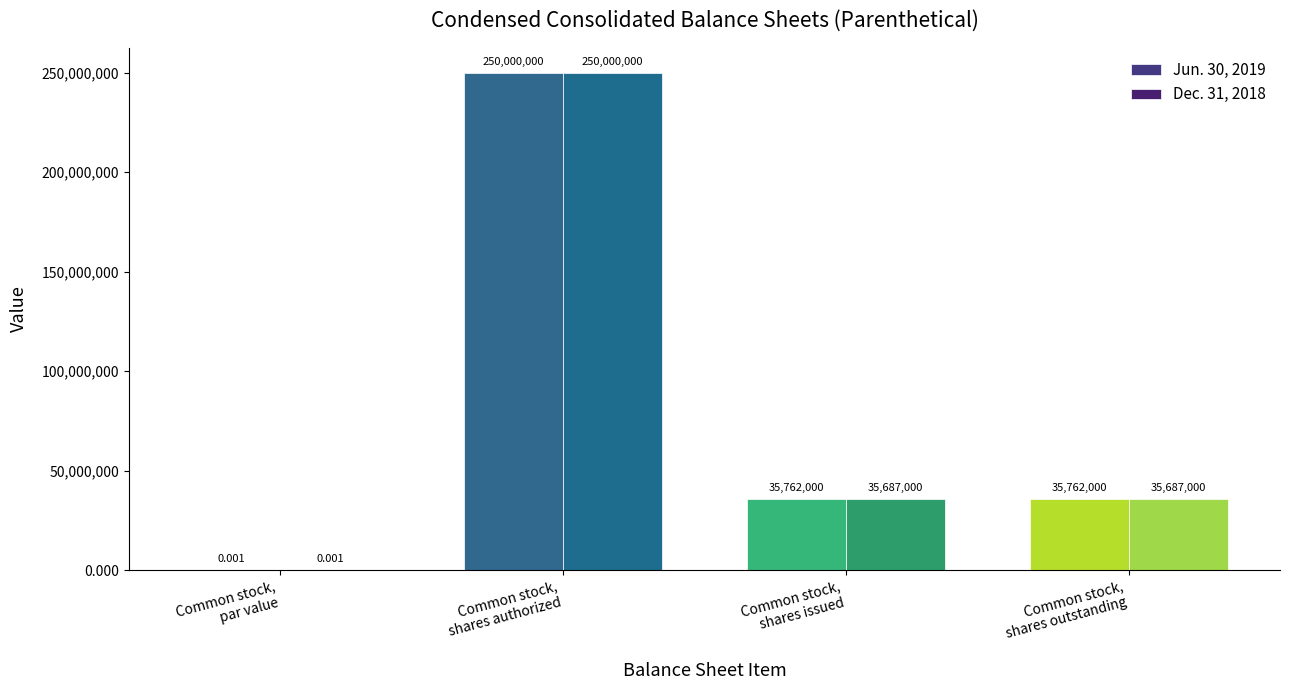

How many distinct data groups are displayed?

2